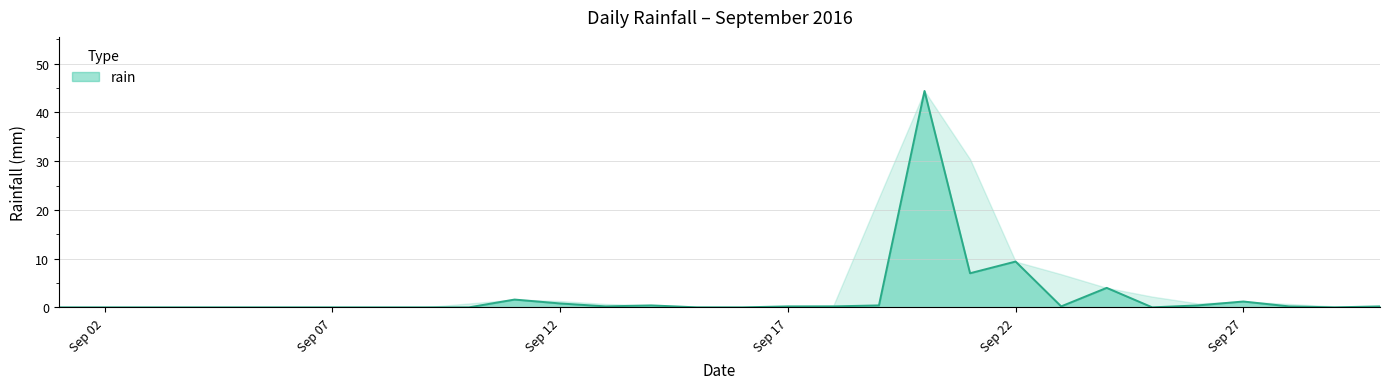

What is the greatest value displayed?

44.4